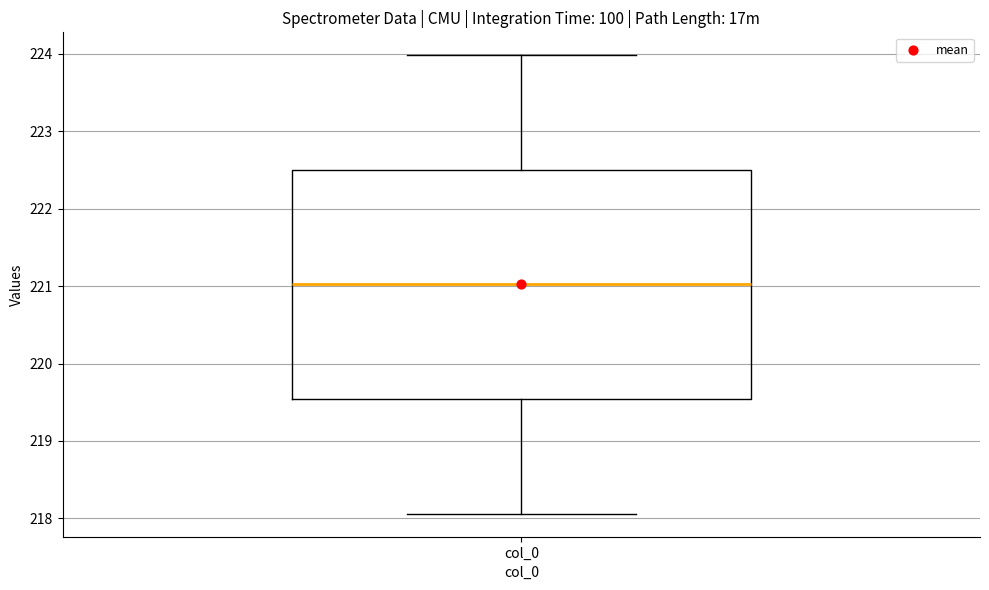

Where does the upper whisker of the box for col_0 end on the y-axis? The values are not printed on the chart, so give them approximately, as read against the axis.

224.0